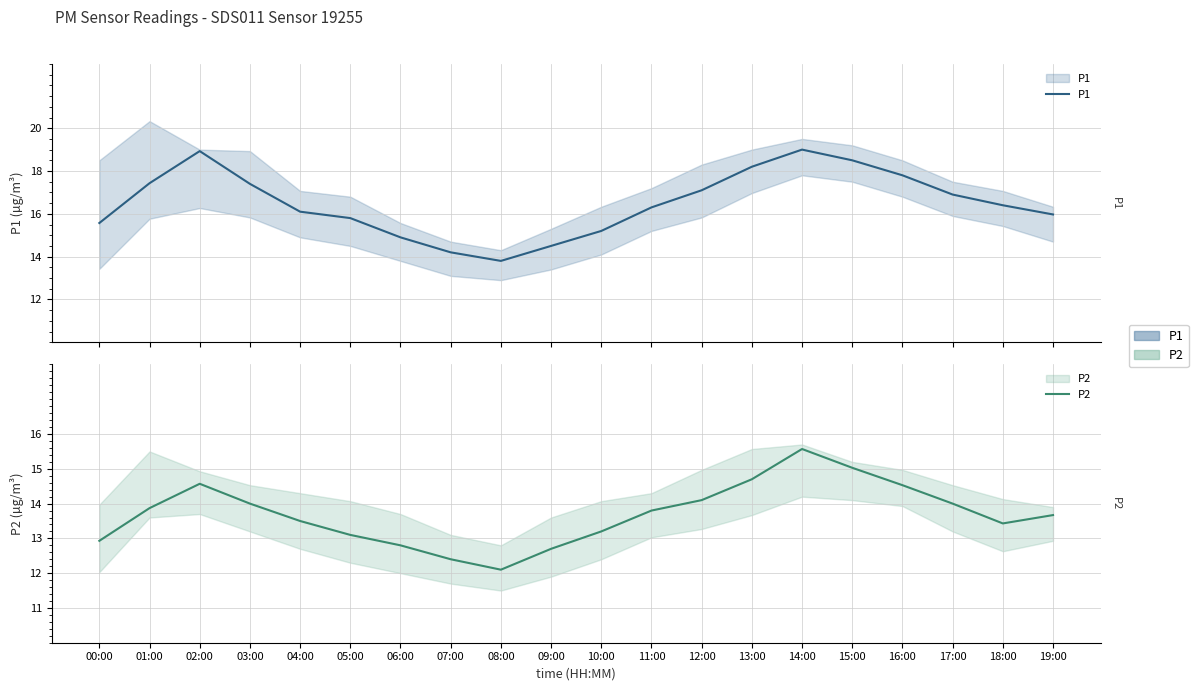

At how many categories does at least one series exceed 12?

20